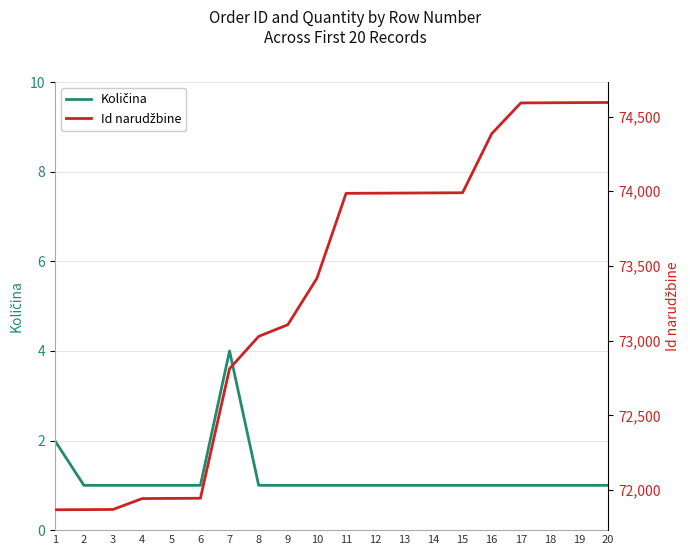

What is the spread (max minus min) of values at 3?

71870